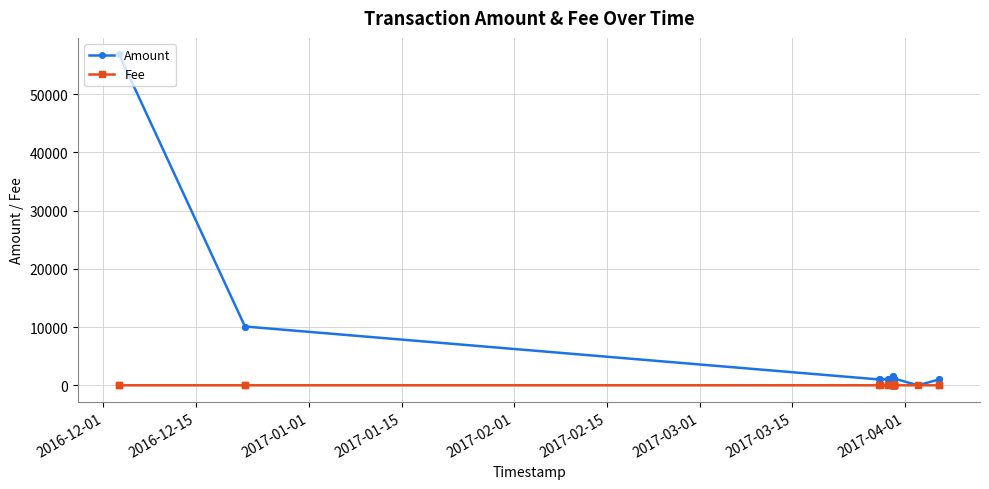

List the series in order of their overall mean, highest first.

Amount, Fee